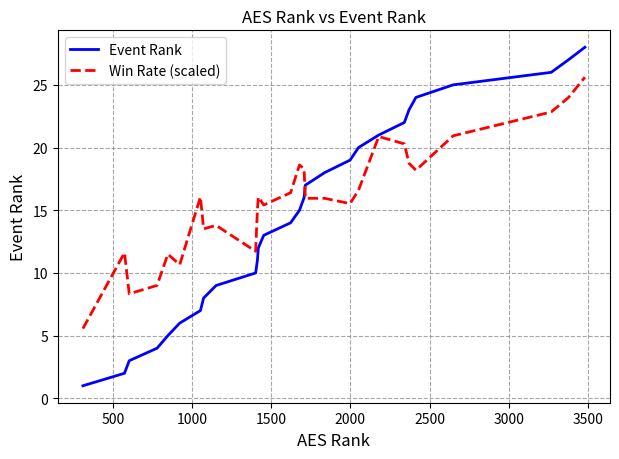

Which series ends up on top after the final intersection of Win Rate (scaled) and Event Rank?

Event Rank